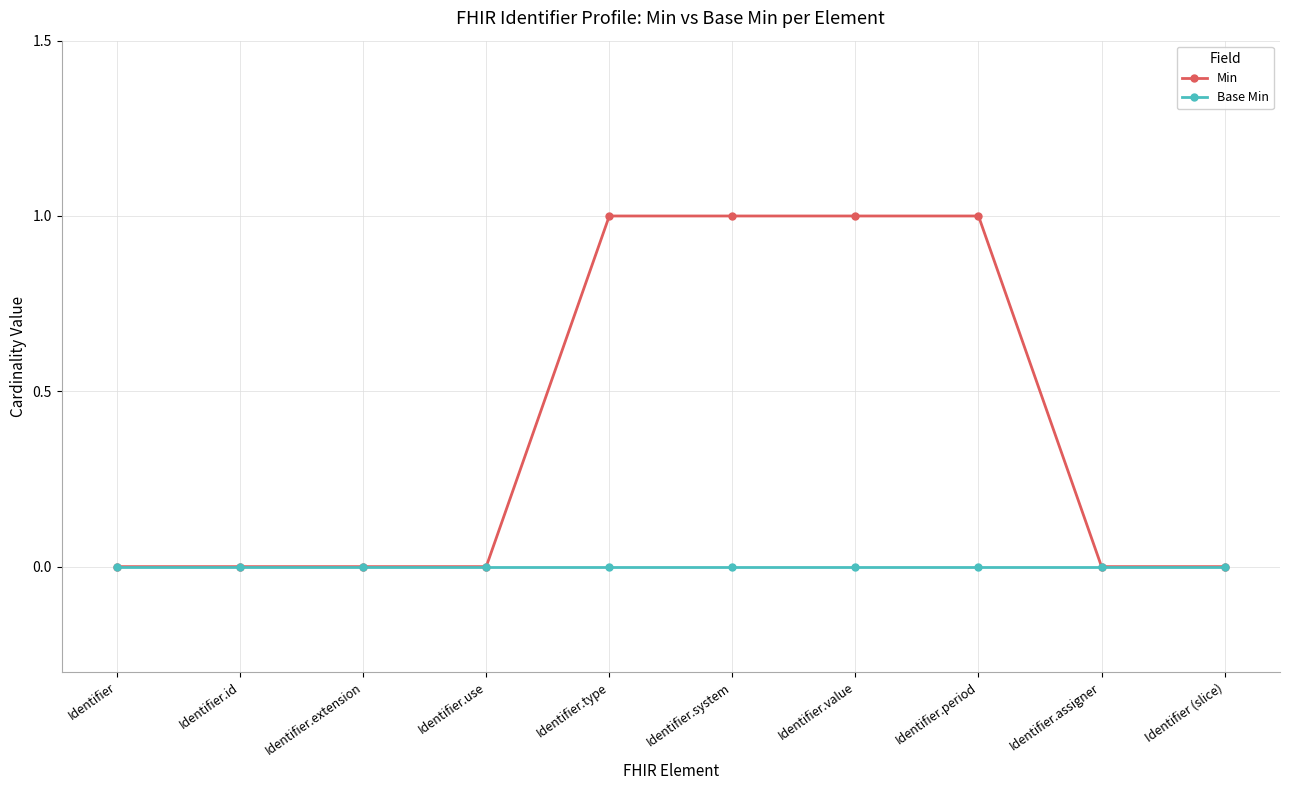

Reading left to right, transcribe all the data shown in this chart.

Min: 0	0	0	0	1	1	1	1	0	0
Base Min: 0	0	0	0	0	0	0	0	0	0